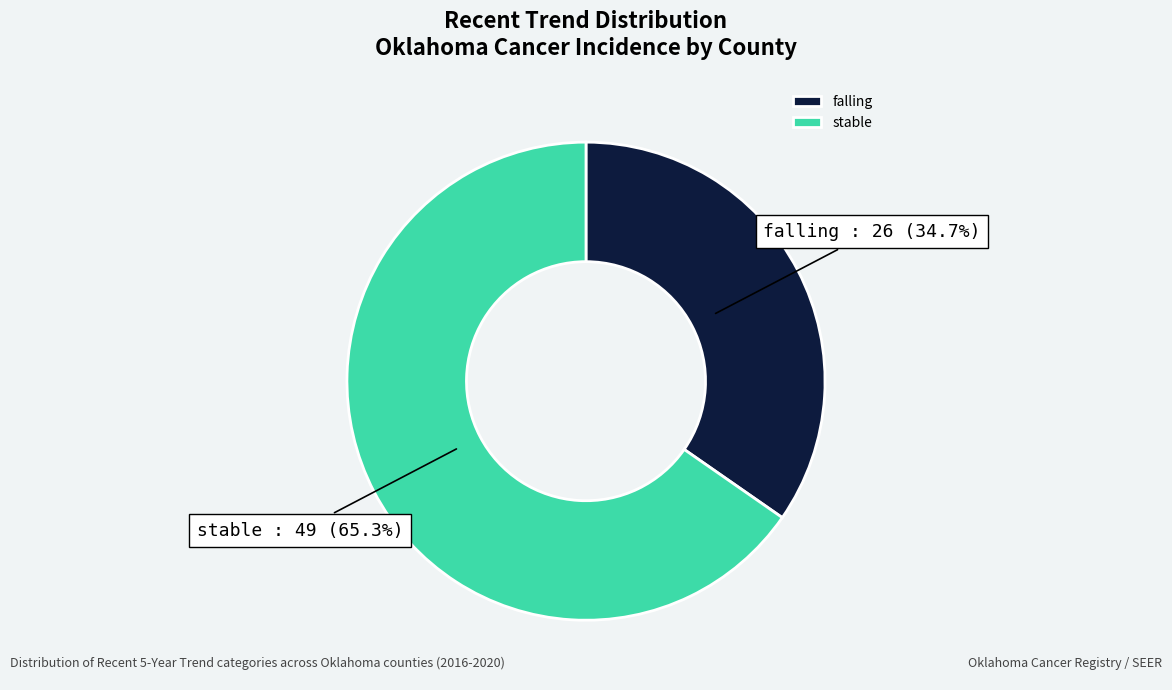

To the nearest percent, what portion does stable represent?

65%